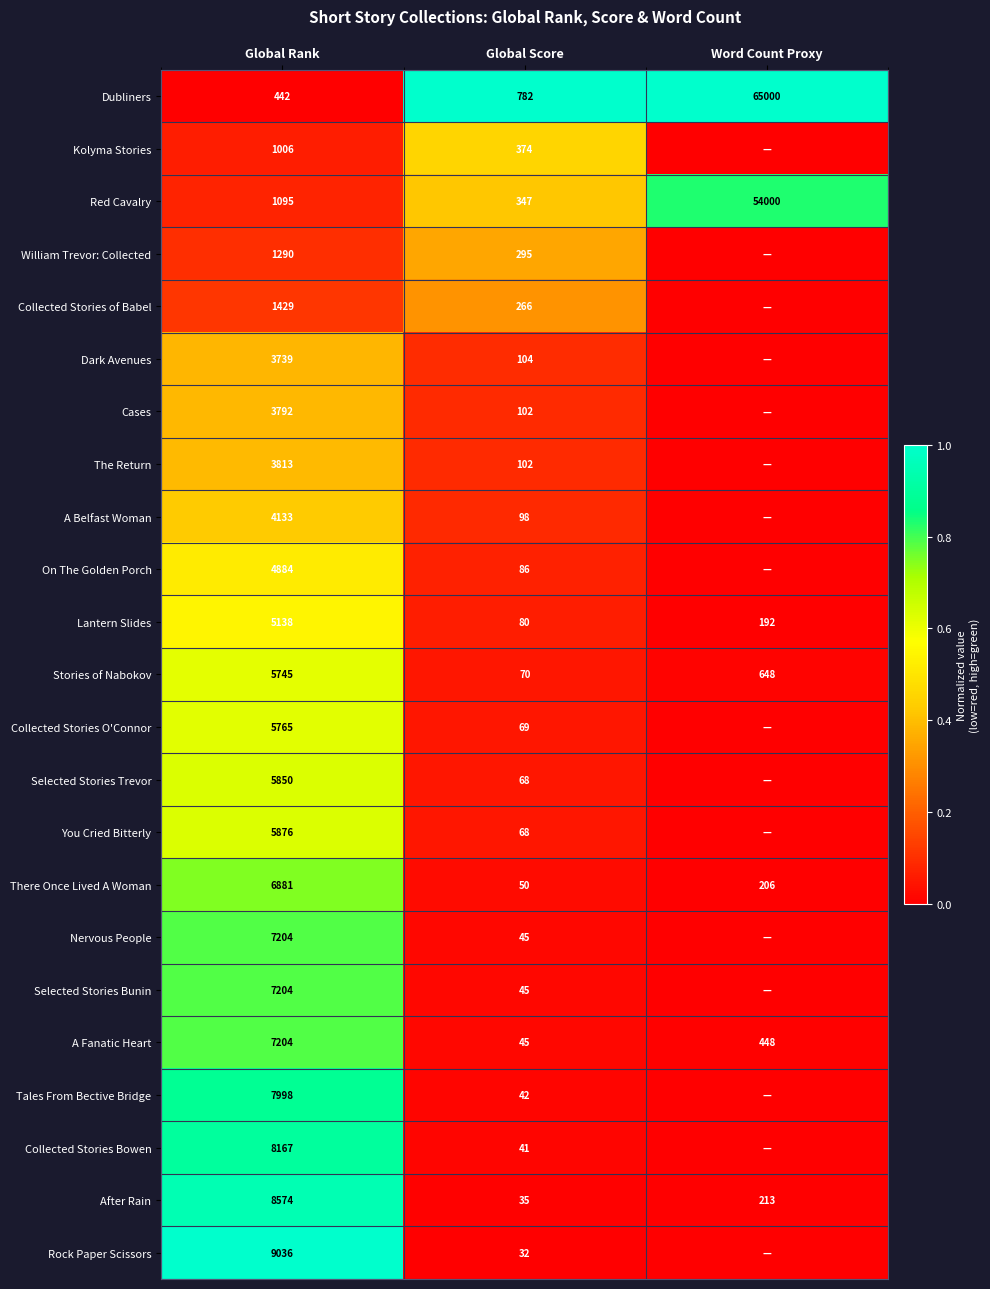

What is the difference between the highest and lowest values at Global Rank?

8594